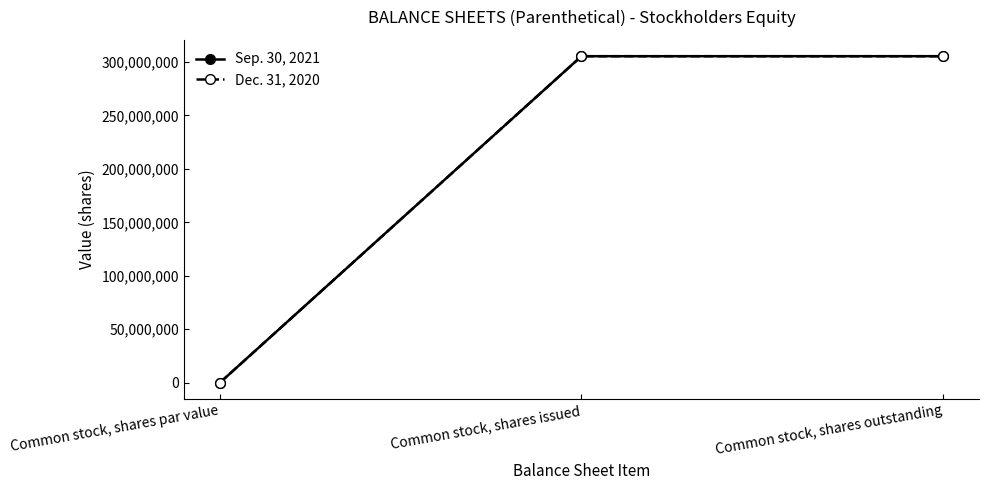

What is the sum of the Dec. 31, 2020 values at Common stock, shares issued and Common stock, shares outstanding?

610902996